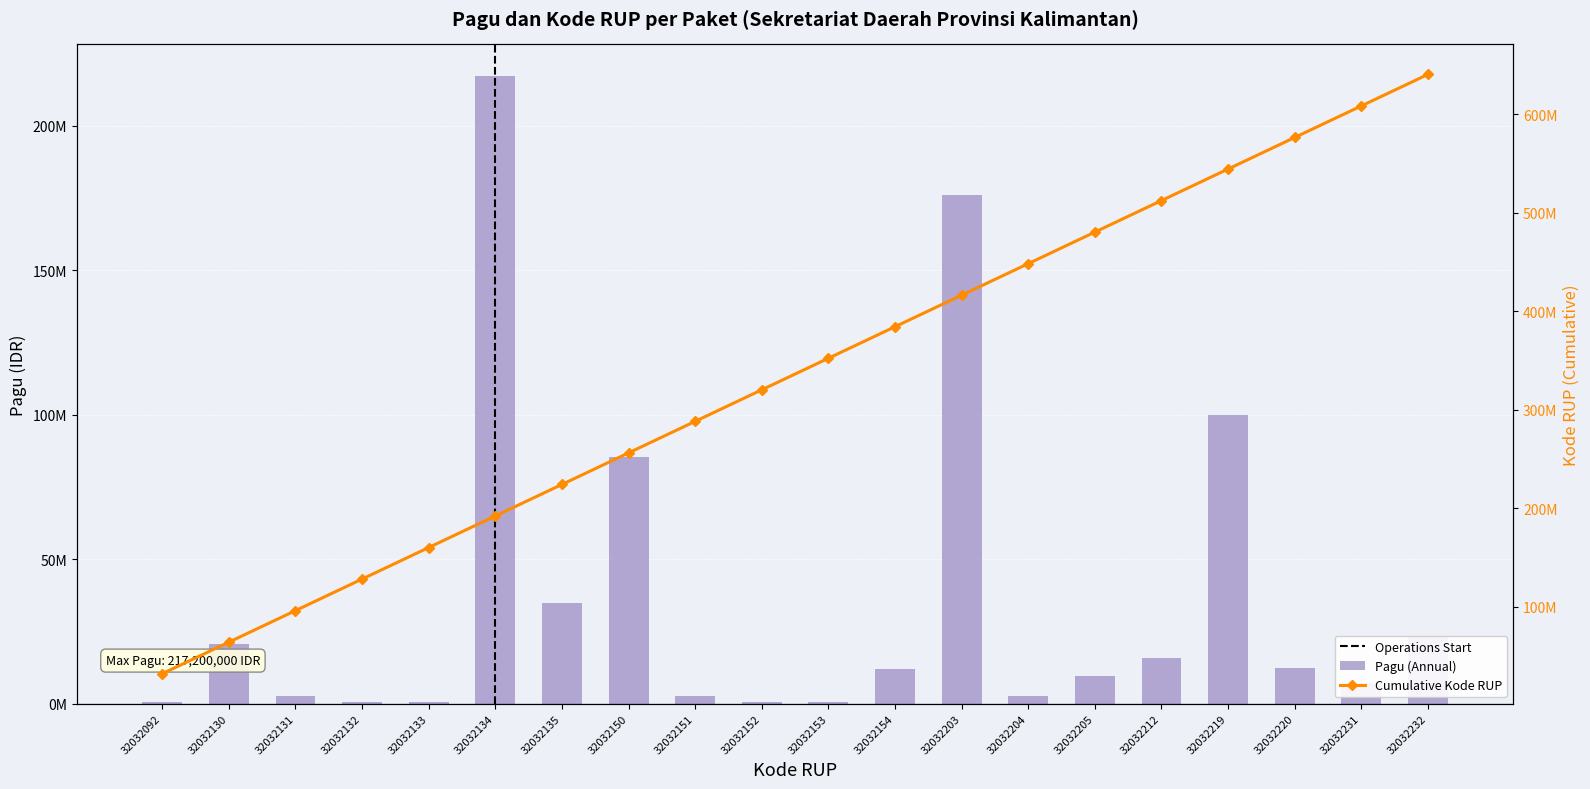

How many values are below 11950000?

10